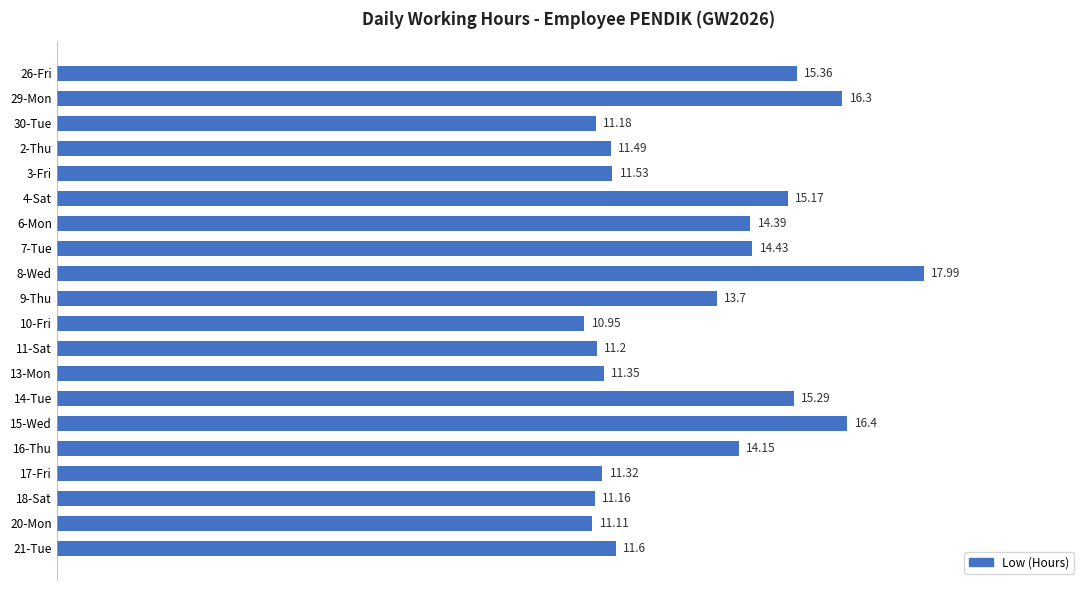

Which category has the highest value across all series?

8-Wed